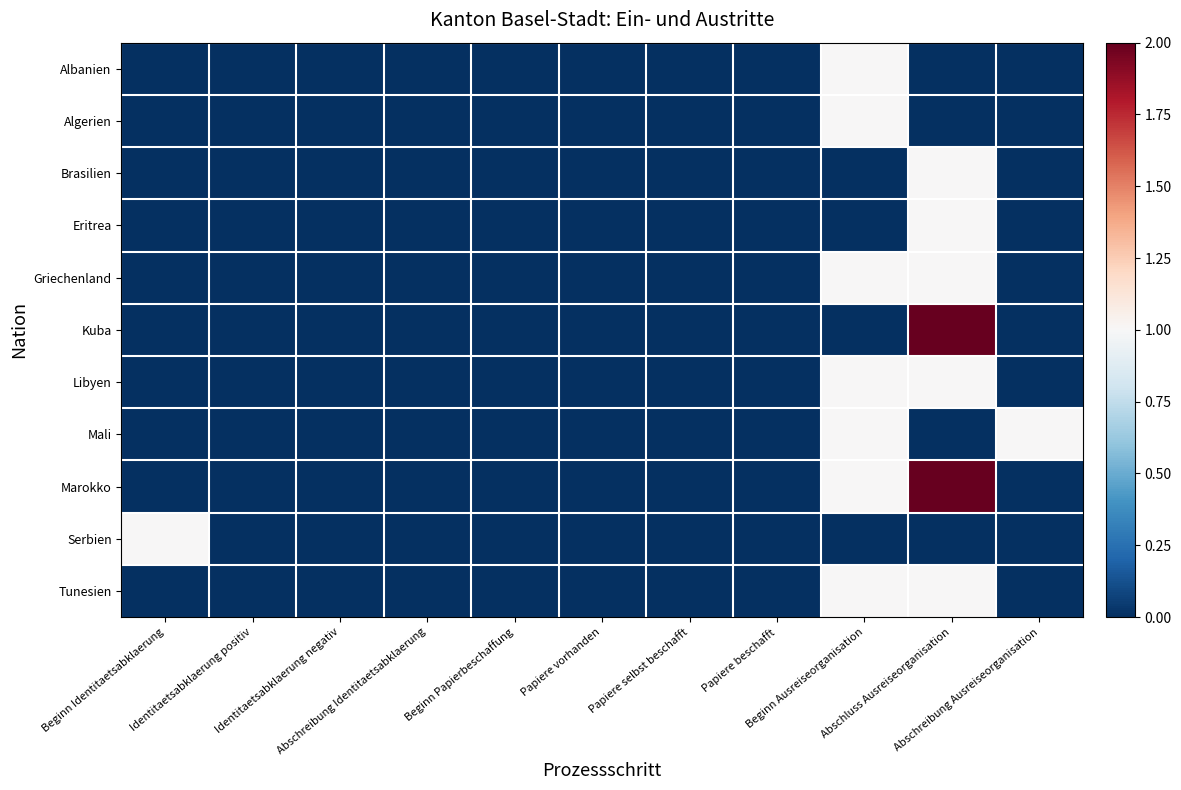

Which series has the largest total across all categories?

Marokko